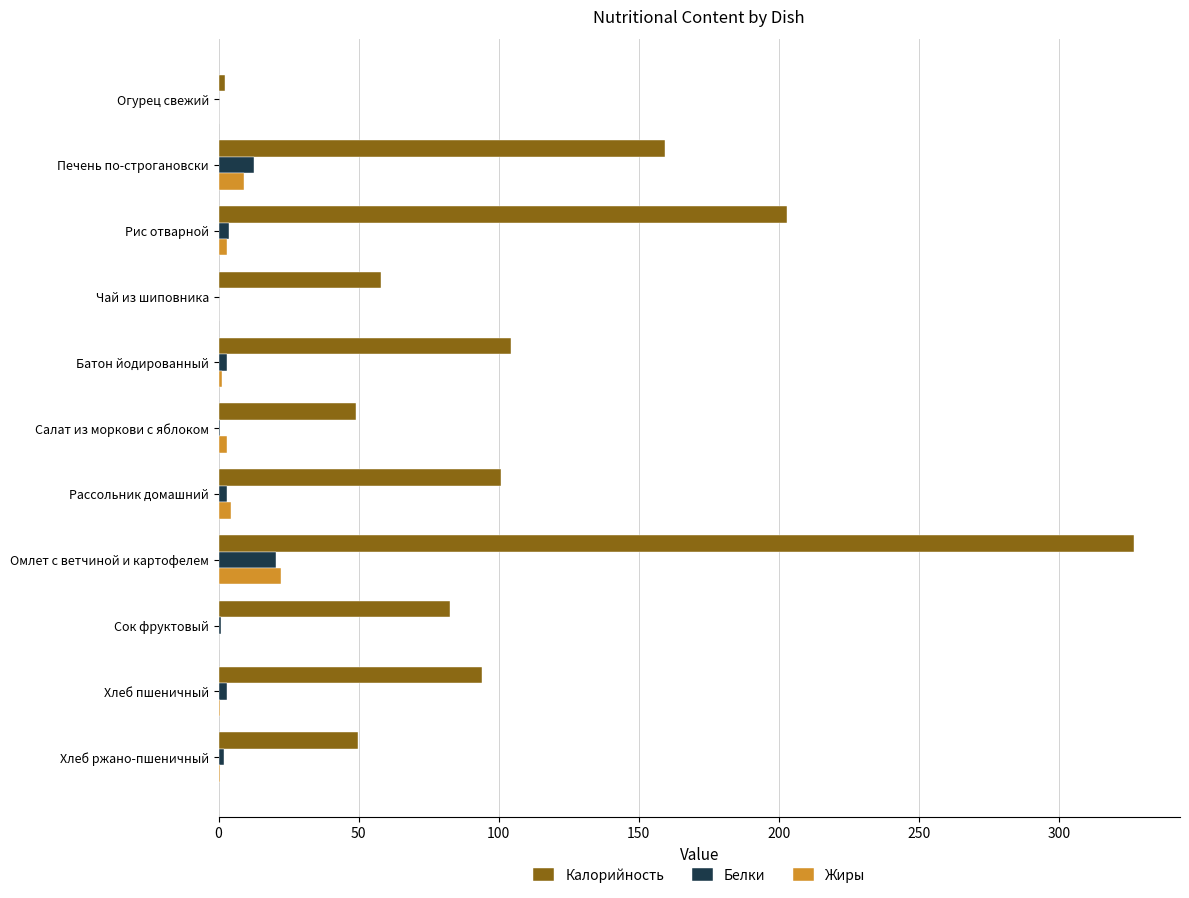

True or false: Калорийность has a value of 27.6 at Сок фруктовый.

False